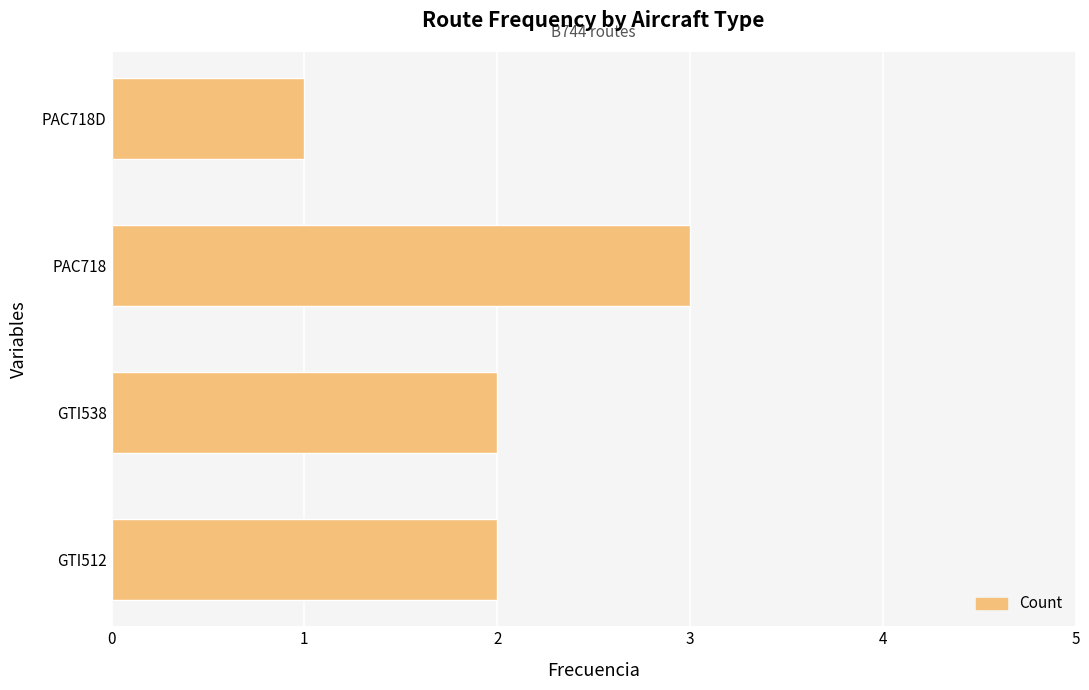

What is the minimum value shown in the chart?

1